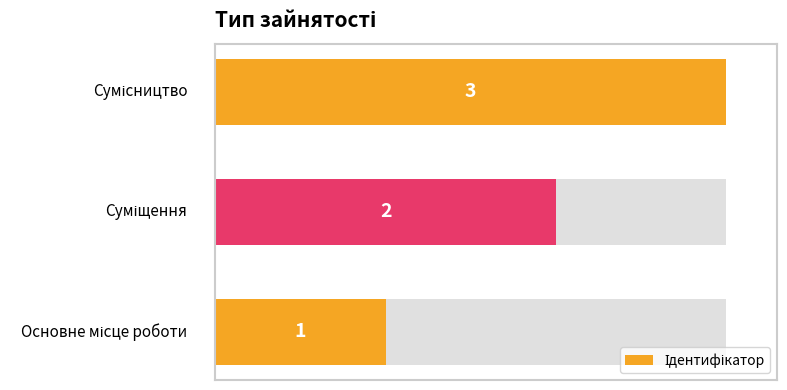

What is the value of the 2nd bar from the left?

2